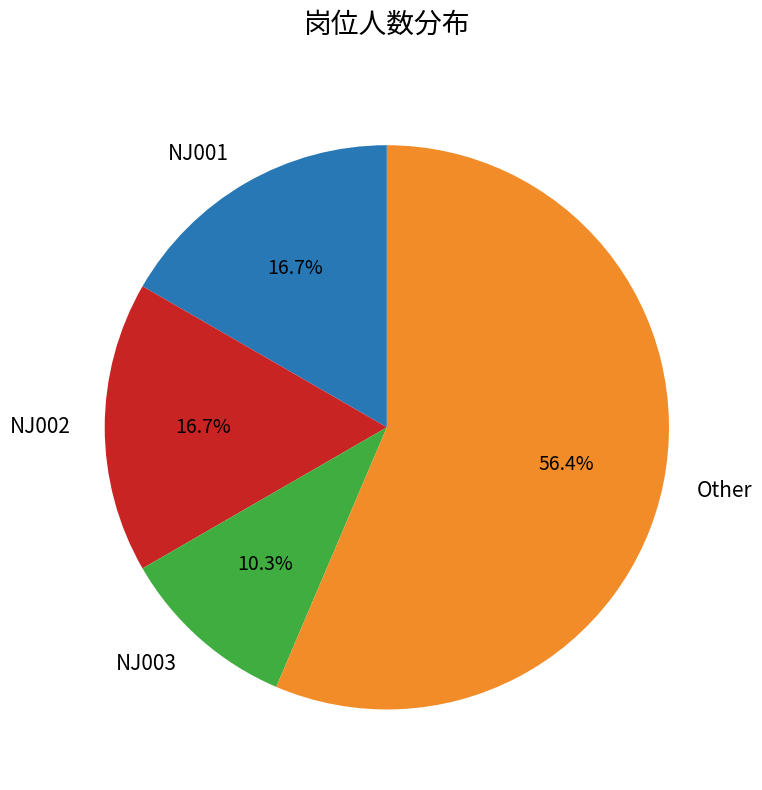

Do NJ003 and NJ001 together represent more than half of the pie?

No